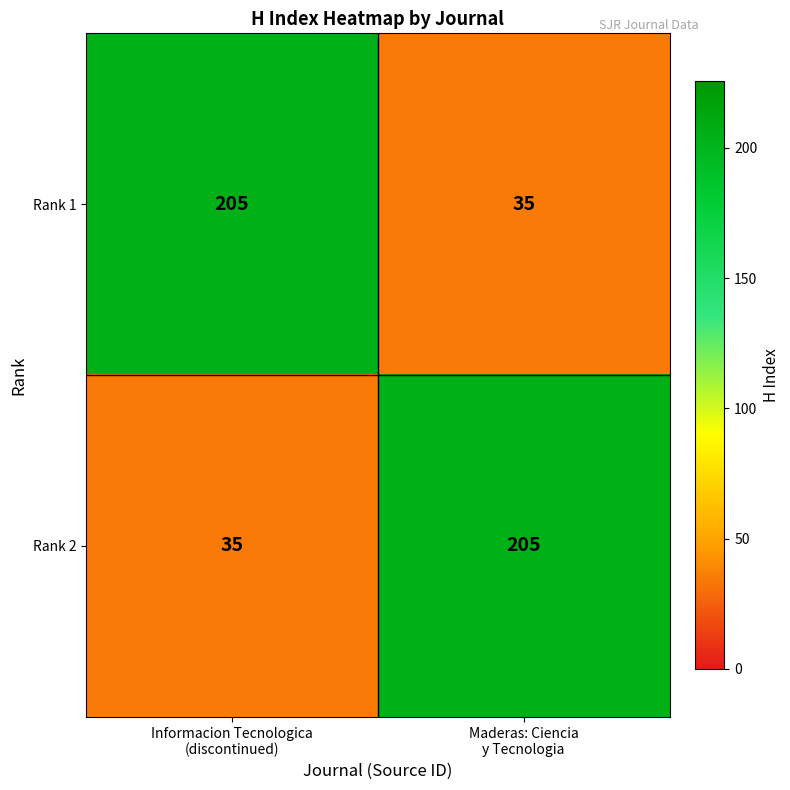

What is the maximum value for Rank 2?

205